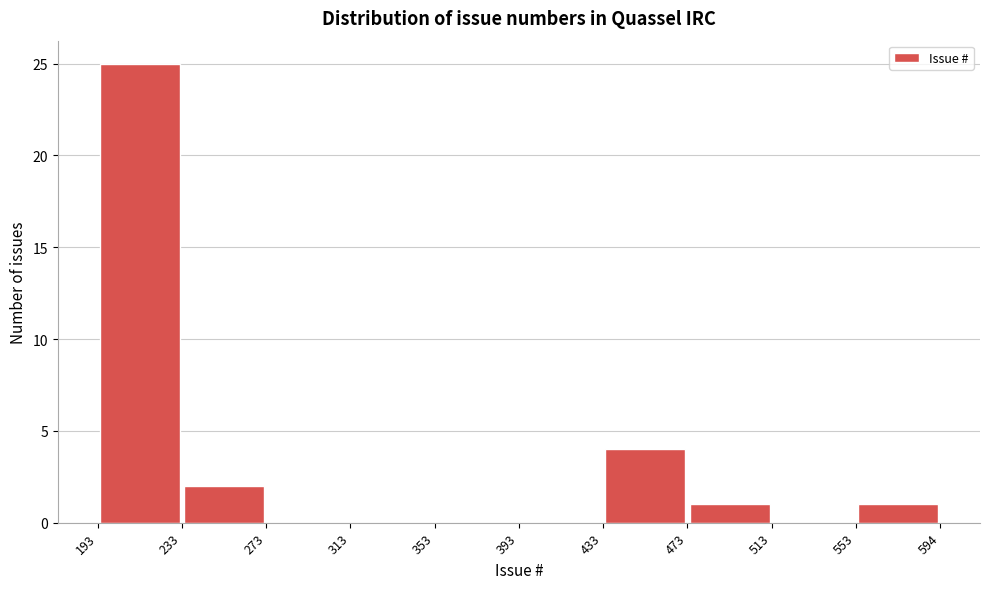

Reading left to right, transcribe this chart: for each bar, give the range it covers on the x-axis and its height. The values are not printed on the chart, so give them approximately, as read against the axis.

193 to 233: 25
233 to 273: 2
273 to 313: 0
313 to 353: 0
353 to 393: 0
393 to 433: 0
433 to 473: 4
473 to 513: 1
513 to 553: 0
553 to 594: 1